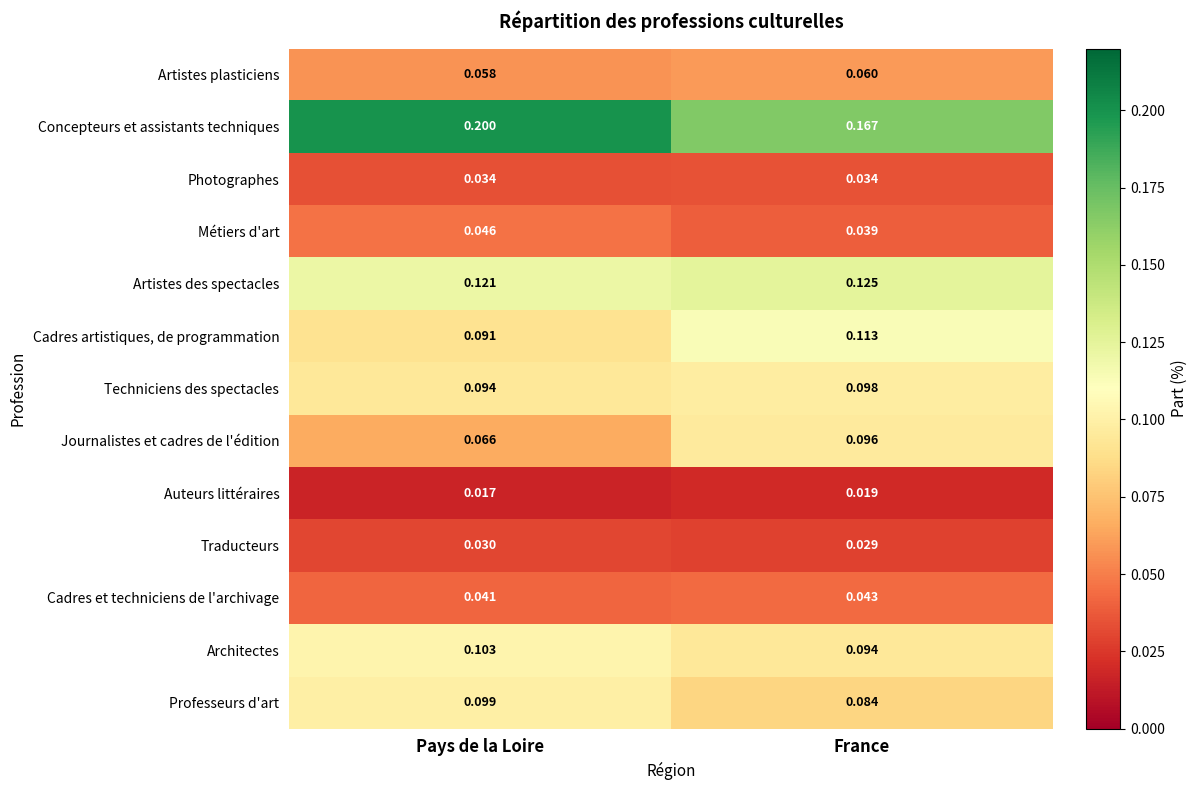

Which series has the largest total across all categories?

Concepteurs et assistants techniques